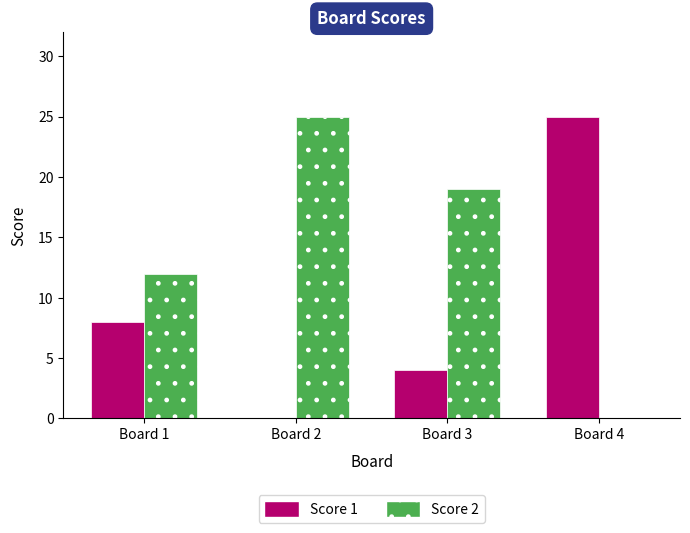

Is it true that Score 1 equals 6 at Board 3?

False